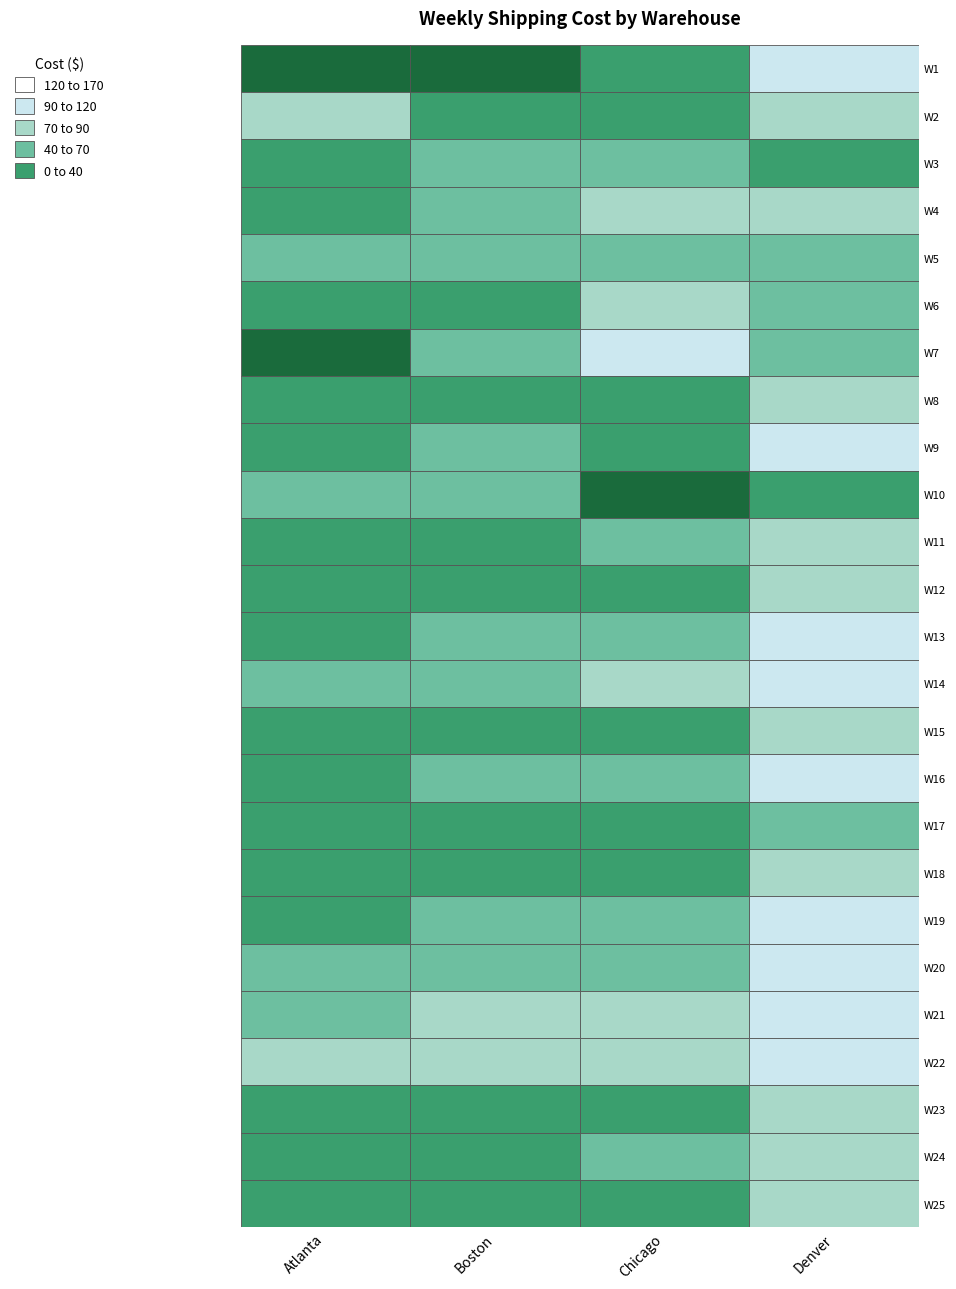

What is the minimum value for 1?

32.0